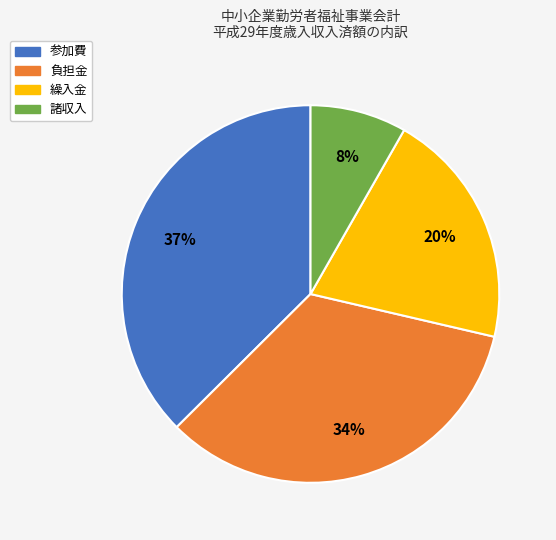

To the nearest percent, what portion does 繰入金 represent?

20%